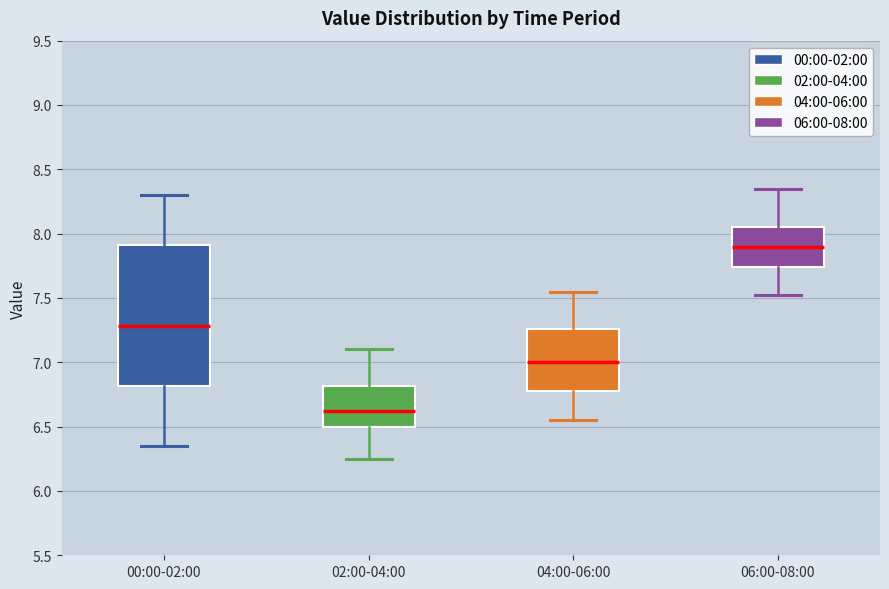

Reading left to right, transcribe this box plot: for each box, give where its median line is, the range the box spans, and where its two whiskers end, as read against the y-axis. The values are not printed on the chart, so give them approximately, as read against the axis.

00:00-02:00: median 7.30, box 6.80 to 7.90, whiskers 6.35 to 8.30
02:00-04:00: median 6.65, box 6.50 to 6.80, whiskers 6.25 to 7.10
04:00-06:00: median 7.00, box 6.80 to 7.25, whiskers 6.55 to 7.55
06:00-08:00: median 7.90, box 7.75 to 8.05, whiskers 7.50 to 8.35